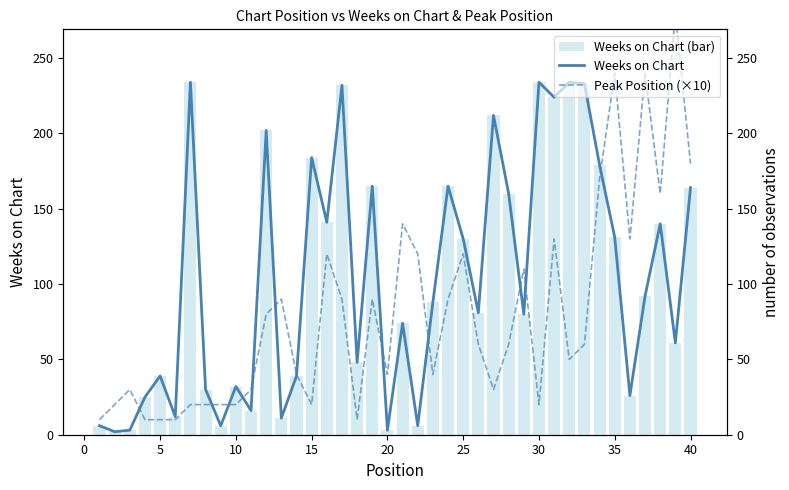

Which series changed the most between 5 and 34?

Peak Position (×10)